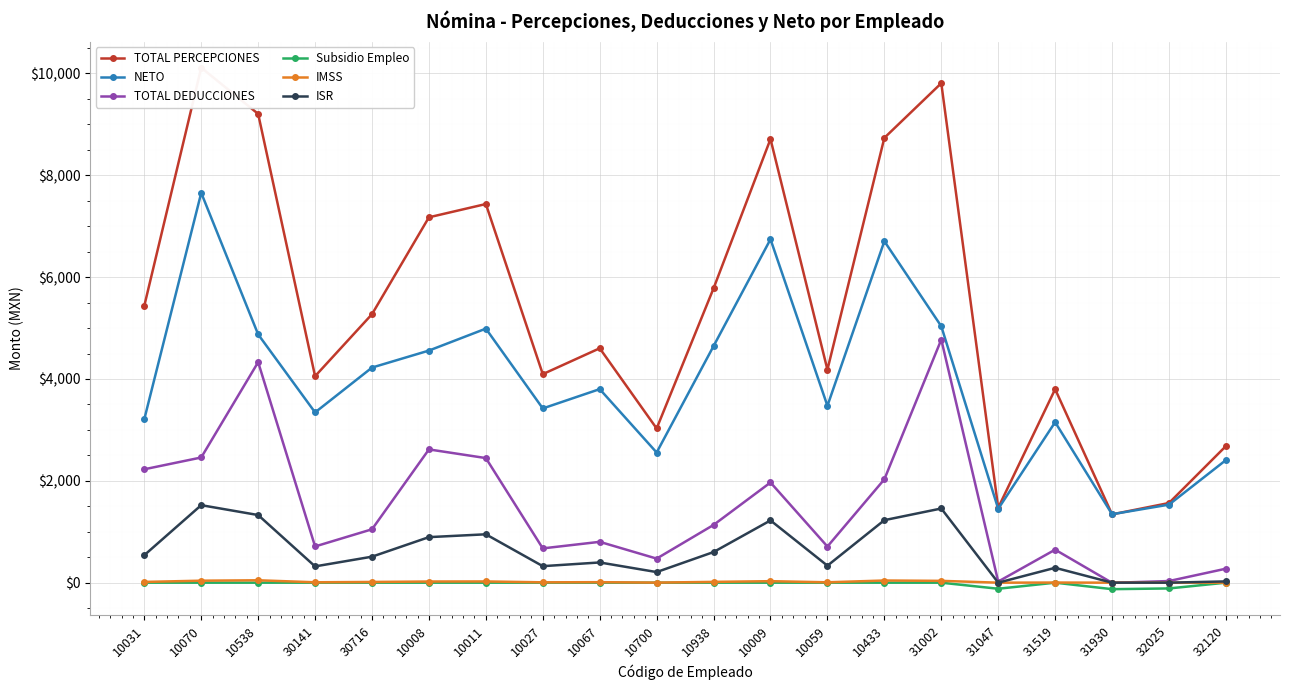

Reading right to left, what are all the values shown in this chart?

TOTAL PERCEPCIONES: 32120=2682.1	32025=1564.6	31930=1341.1	31519=3799.7	31047=1471.3	31002=9807.9	10433=8734.6	10059=4183.0	10009=8711.1	10938=5780.5	10700=3028.4	10067=4602.8	10027=4094.9	10011=7435.2	10008=7174.7	30716=5272.5	30141=4054.4	10538=9205.5	10070=10113.4	10031=5436.6
NETO: 32120=2407.4	32025=1532.4	31930=1344.0	31519=3151.6	31047=1449.4	31002=5035.0	10433=6704.8	10059=3473.2	10009=6743.6	10938=4646.4	10700=2555.8	10067=3800.8	10027=3421.6	10011=4988.6	10008=4557.8	30716=4224.0	30141=3343.2	10538=4875.4	10070=7655.0	10031=3209.8
TOTAL DEDUCCIONES: 32120=274.7	32025=32.2	31930=-2.9	31519=648.1	31047=21.9	31002=4772.9	10433=2029.8	10059=709.8	10009=1967.5	10938=1134.1	10700=472.6	10067=802.0	10027=673.3	10011=2446.6	10008=2616.9	30716=1048.5	30141=711.2	10538=4330.1	10070=2458.3	10031=2226.8
Subsidio Empleo: 32120=0.0	32025=-113.3	31930=-127.6	31519=0.0	31047=-119.3	31002=0.0	10433=0.0	10059=0.0	10009=0.0	10938=0.0	10700=0.0	10067=0.0	10027=0.0	10011=0.0	10008=0.0	30716=0.0	30141=0.0	10538=0.0	10070=0.0	10031=0.0
IMSS: 32120=0.0	32025=0.0	31930=0.0	31519=2.5	31047=0.0	31002=35.7	10433=42.5	10059=7.5	10009=29.4	10938=15.8	10700=1.2	10067=9.8	10027=6.9	10011=24.1	10008=22.8	30716=14.1	30141=7.8	10538=47.0	10070=39.0	10031=14.8
ISR: 32120=25.1	32025=0.0	31930=0.0	31519=292.1	31047=0.0	31002=1456.8	10433=1227.5	10059=333.8	10009=1222.5	10938=601.5	10700=208.2	10067=397.1	10027=324.2	10011=950.0	10008=894.3	30716=510.5	30141=319.8	10538=1328.1	10070=1522.0	10031=539.9